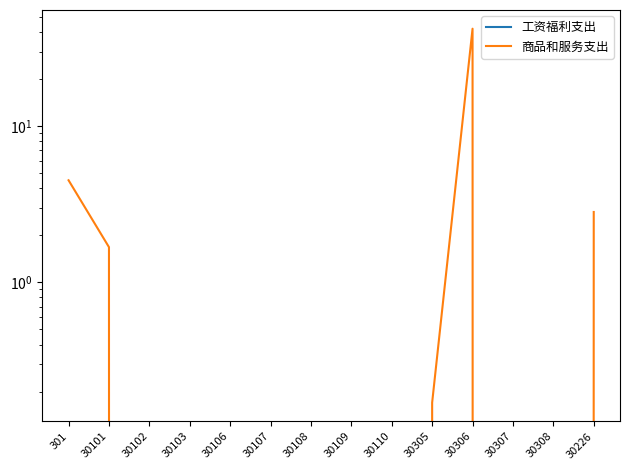

What are all the series names shown in the legend?

工资福利支出, 商品和服务支出